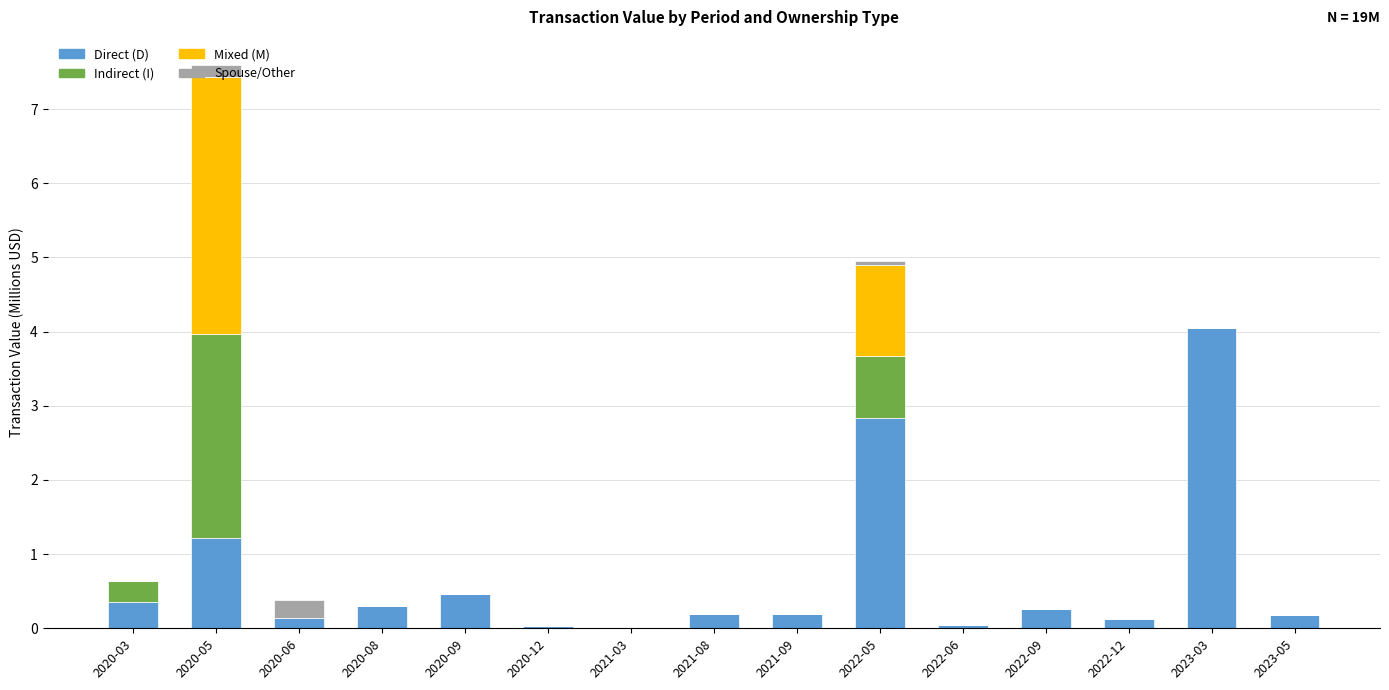

At which category is the sum across all series the highest?

2020-05